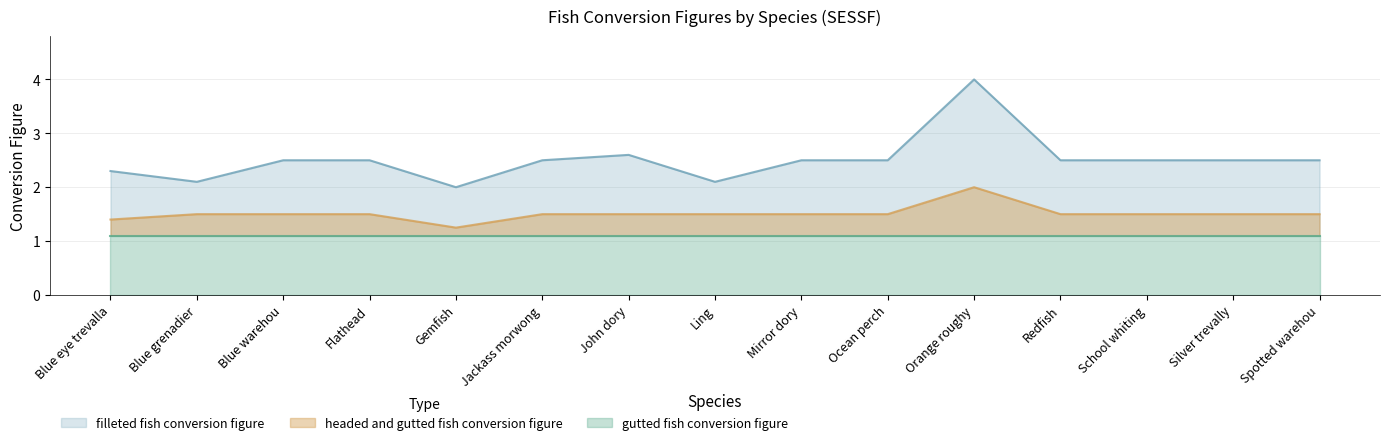

Which series has the widest spread of values?

filleted fish conversion figure